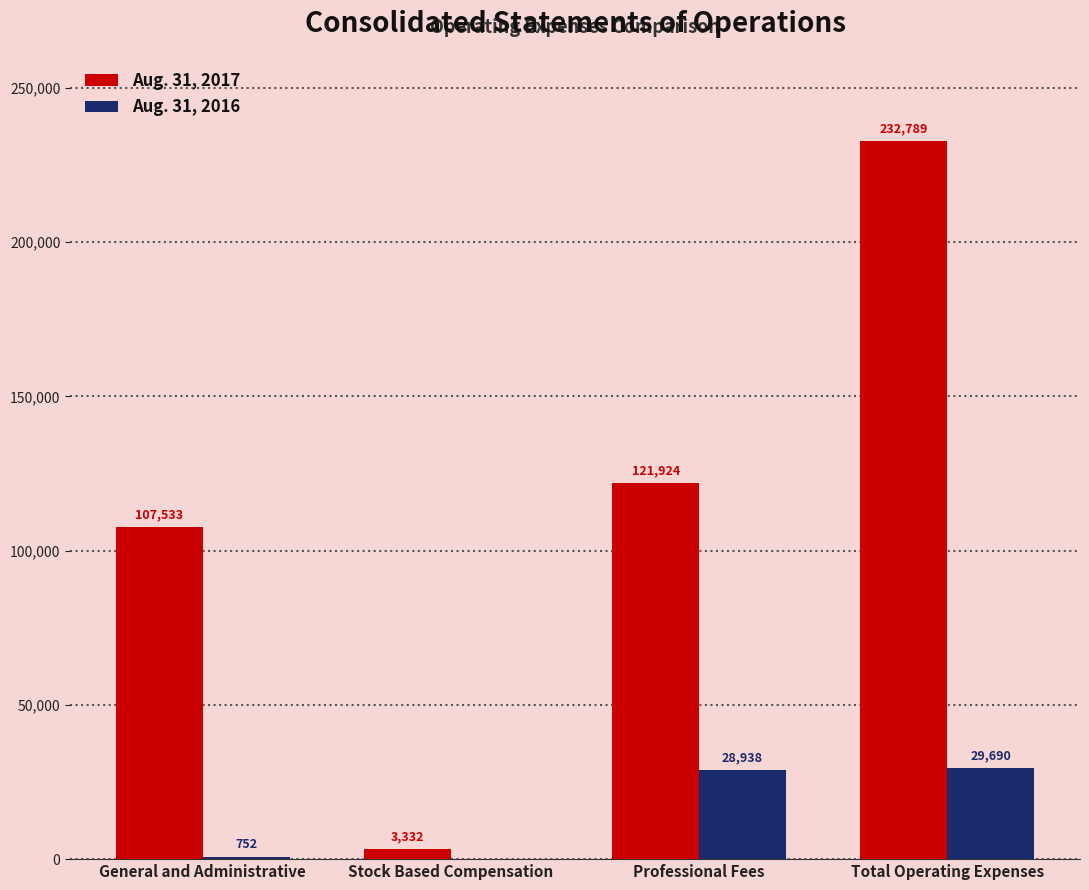

At which label does Aug. 31, 2017 reach its peak?

Total Operating Expenses